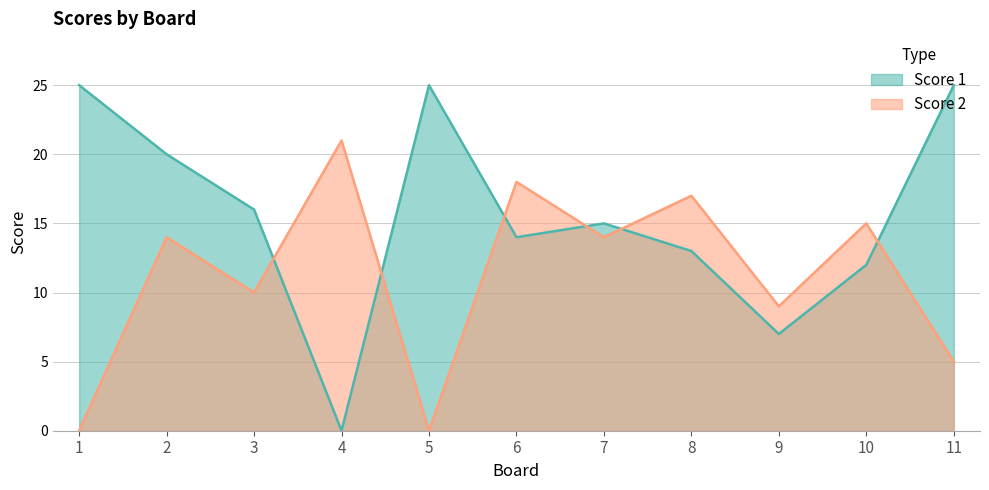

What is the approximate value of Score 2 at 9?

9